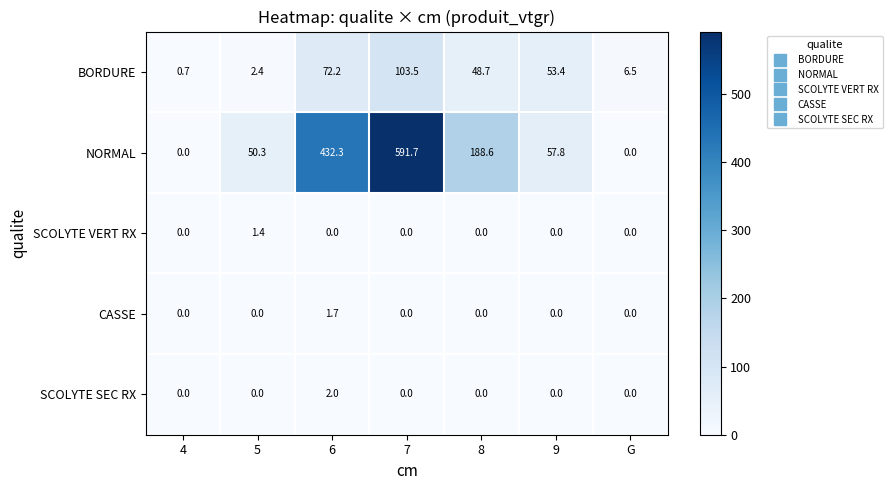

List the series in order of their peak value, highest first.

NORMAL, BORDURE, SCOLYTE SEC RX, CASSE, SCOLYTE VERT RX